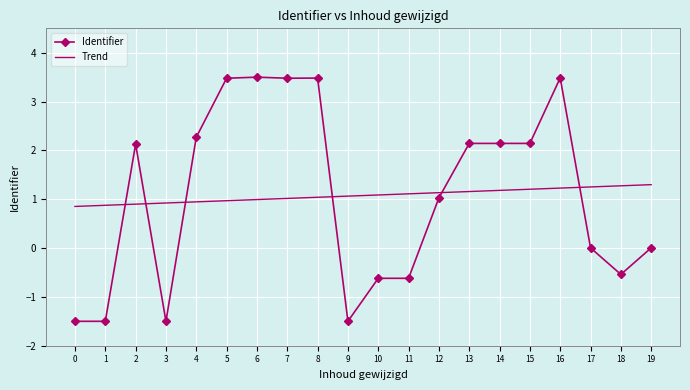

What is the approximate value of Identifier at 10?

-0.6